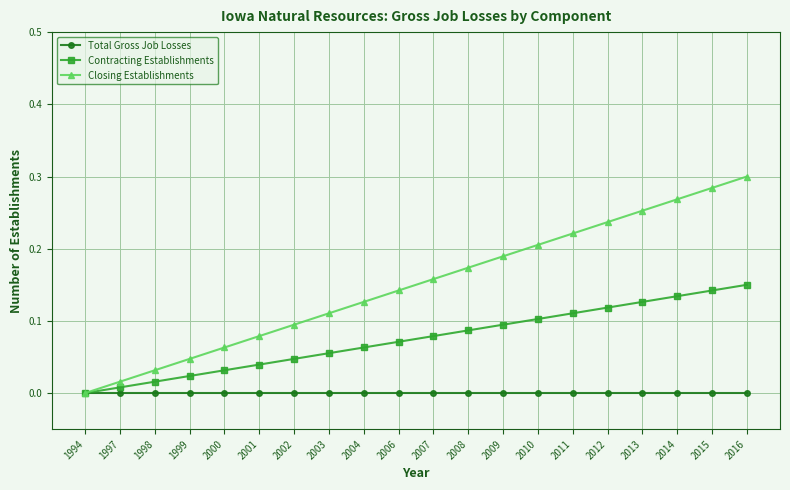

What are all the series names shown in the legend?

Total Gross Job Losses, Contracting Establishments, Closing Establishments